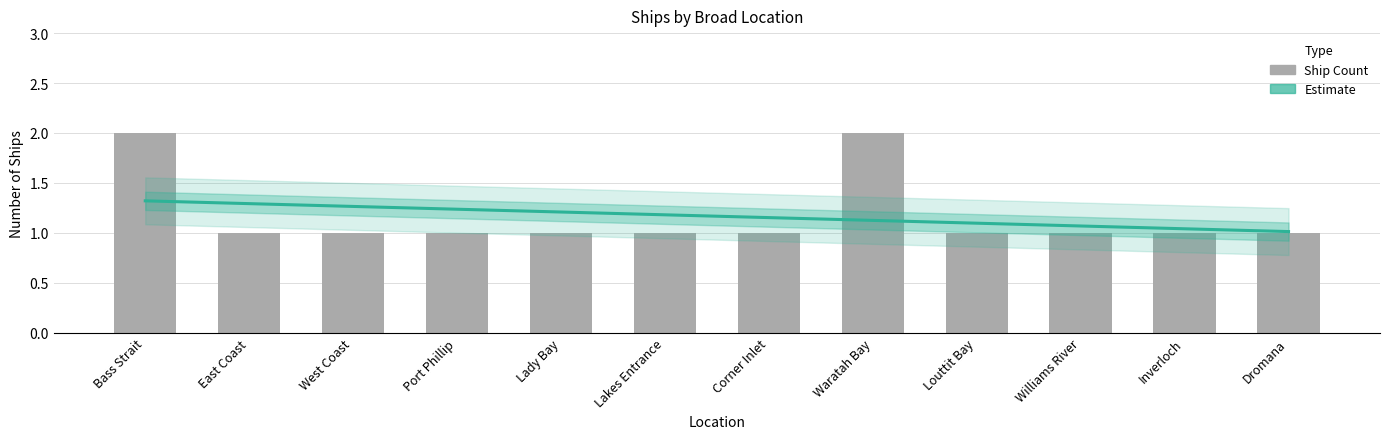

What is the greatest value displayed?

2